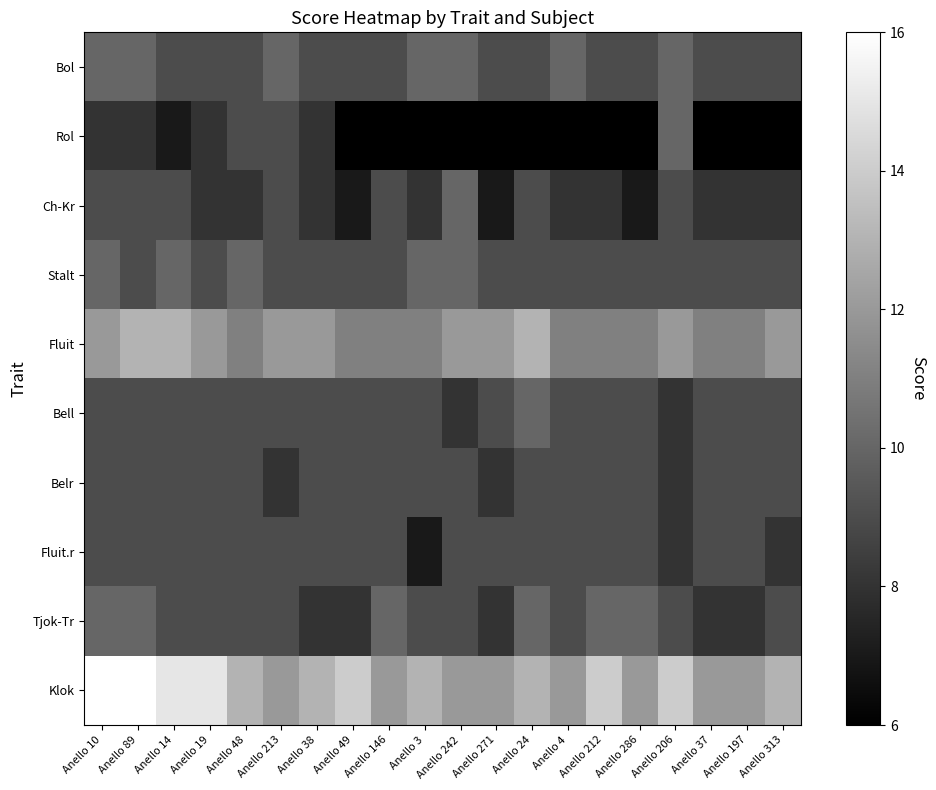

How many data points does each series have?

20